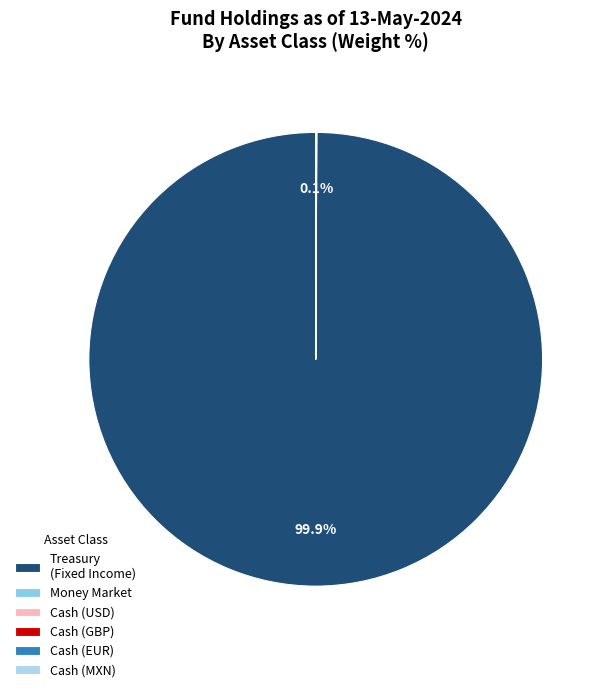

Is there a majority slice in this chart?

Yes